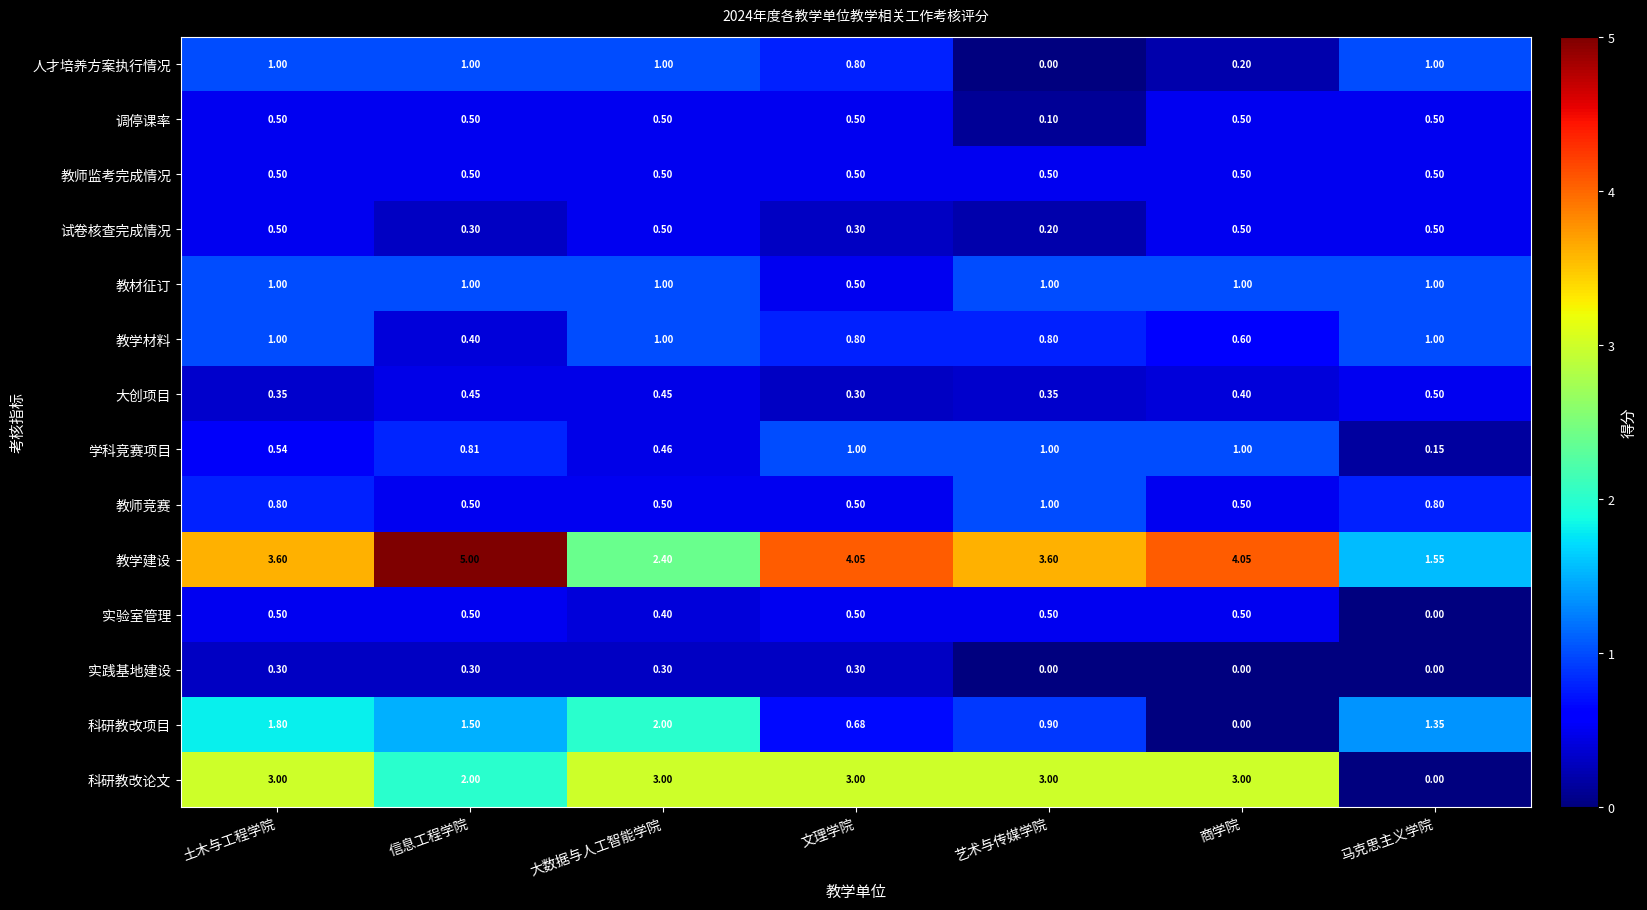

Is the value of 科研教改论文 at 马克思主义学院 greater than the value of 教学建设 at 艺术与传媒学院?

No